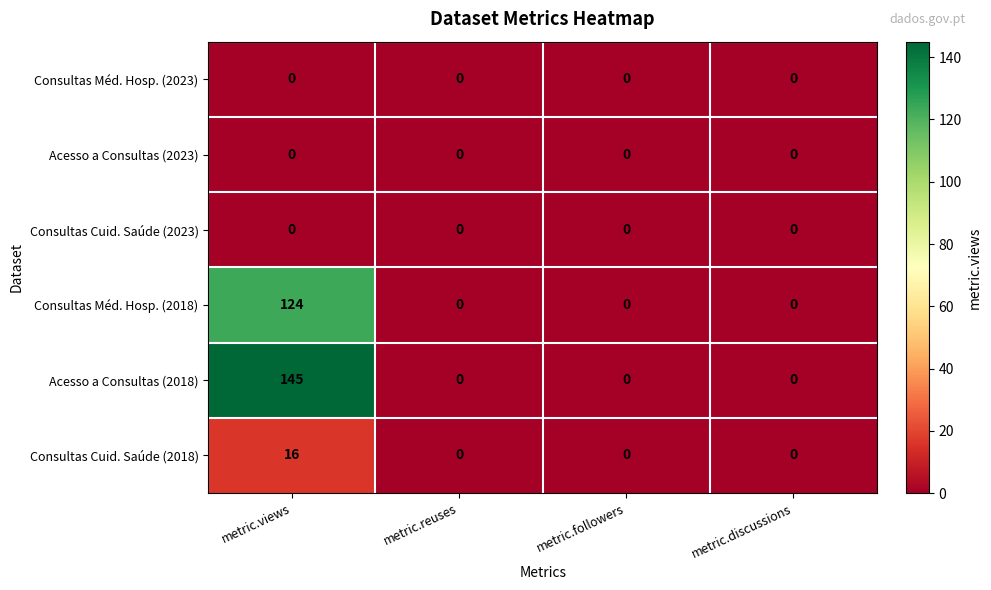

Which series has the widest spread of values?

Acesso a Consultas (2018)